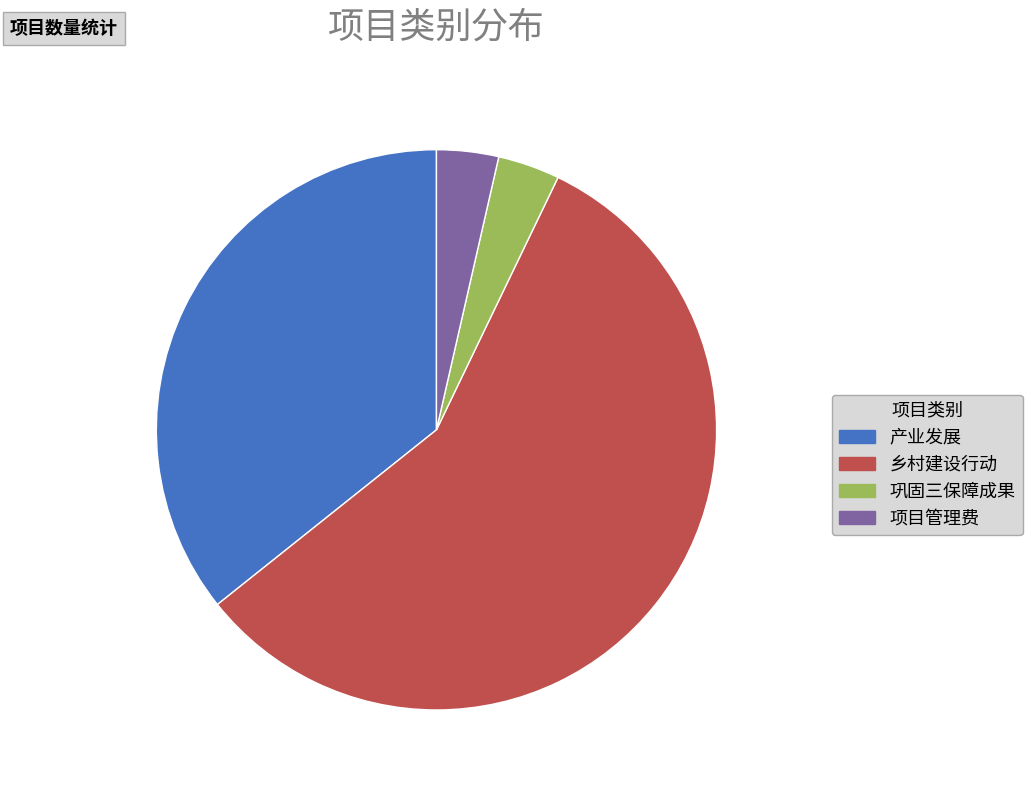

Is the sum of 乡村建设行动 and 项目管理费 greater than half?

Yes